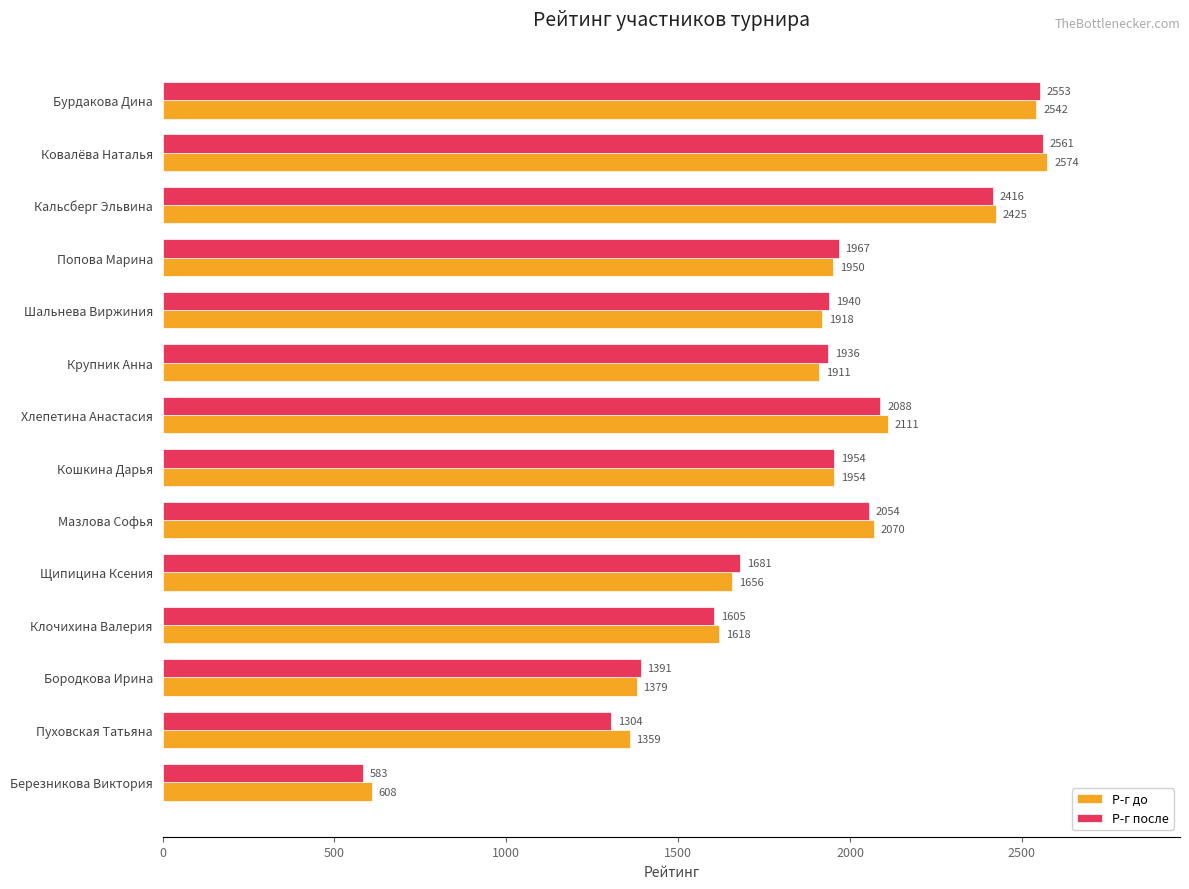

Rank the categories by Р-г после value from lowest to highest.

Березникова Виктория, Пуховская Татьяна, Бородкова Ирина, Клочихина Валерия, Щипицина Ксения, Крупник Анна, Шальнева Виржиния, Кошкина Дарья, Попова Марина, Мазлова Софья, Хлепетина Анастасия, Кальсберг Эльвина, Бурдакова Дина, Ковалёва Наталья